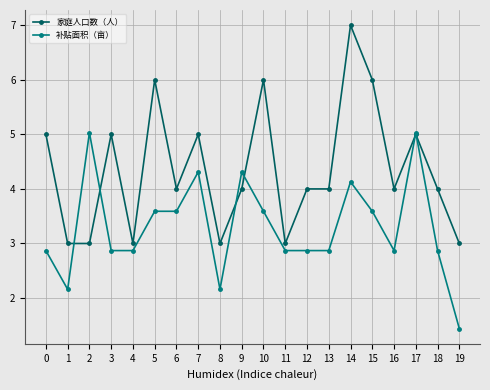

True or false: 家庭人口数（人） has a value of 6.0 at 10.

True